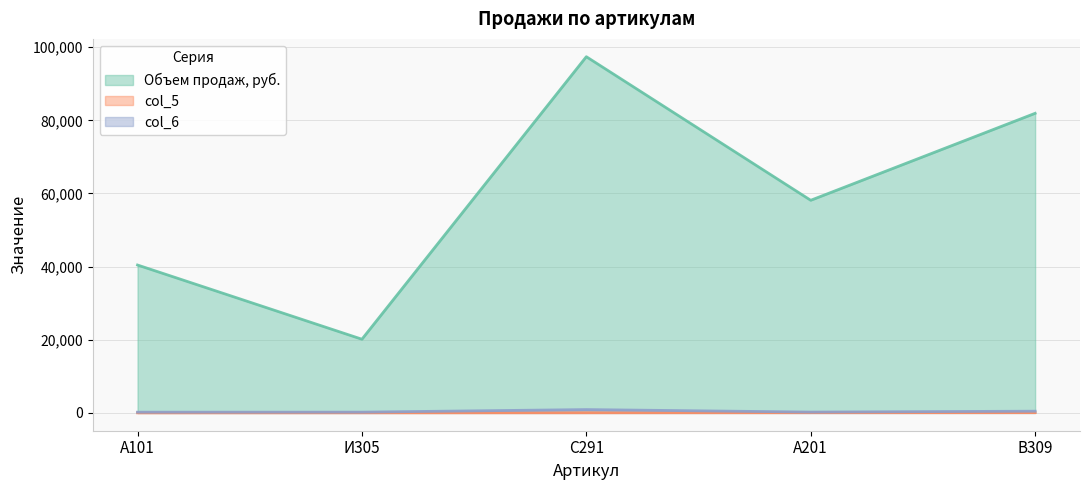

How many interior local valleys does the col_6 series have?

1